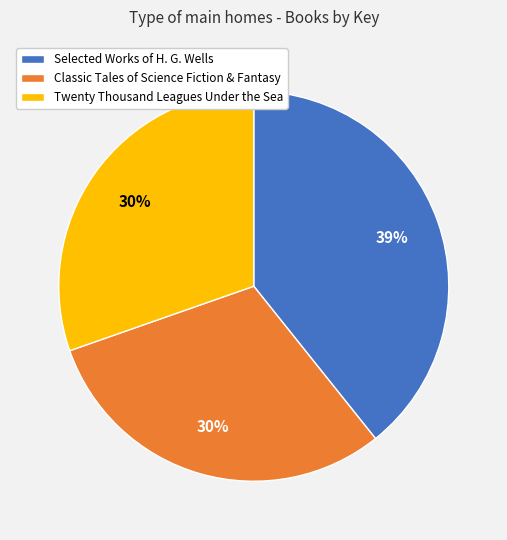

To the nearest percent, what portion does Classic Tales of Science Fiction & Fantasy represent?

30%